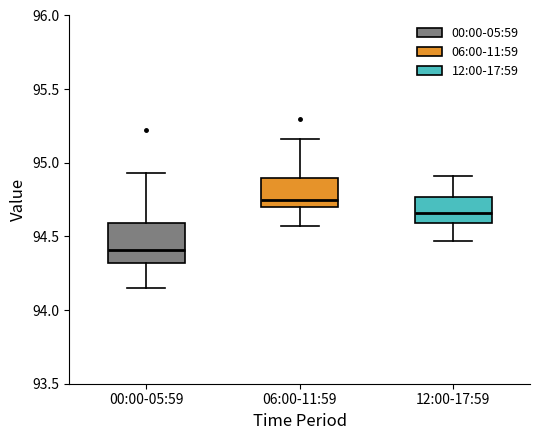

Reading left to right, read every box against the y-axis: the position of its median line, the range the box covers, and the ends of its whiskers. The values are not printed on the chart, so give them approximately, as read against the axis.

00:00-05:59: median 94.40, box 94.30 to 94.60, whiskers 94.15 to 94.95
06:00-11:59: median 94.75, box 94.70 to 94.90, whiskers 94.55 to 95.15
12:00-17:59: median 94.65, box 94.60 to 94.75, whiskers 94.45 to 94.90